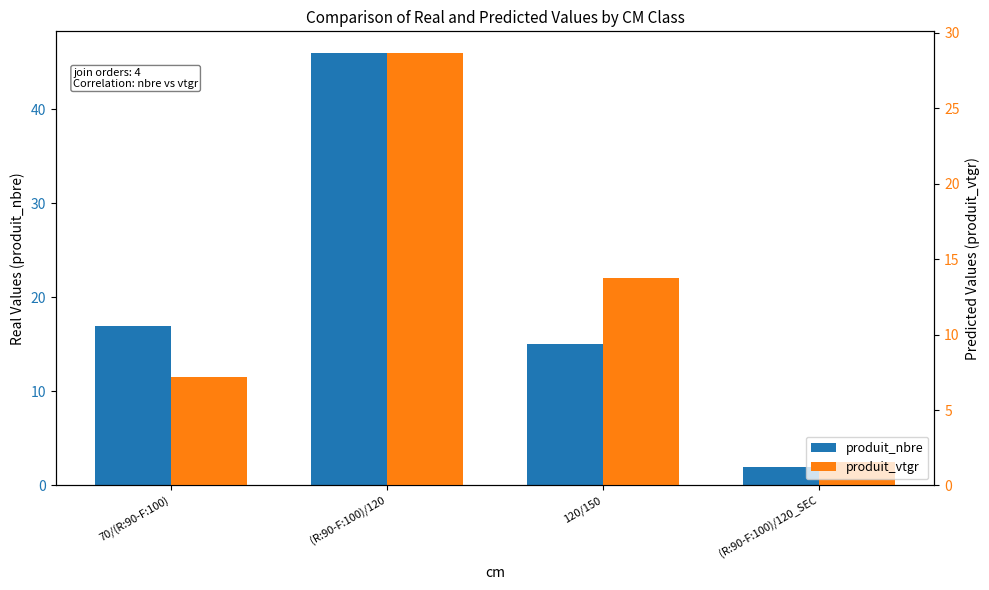

What is the difference between the second highest and second lowest values in the produit_nbre series?

2.0